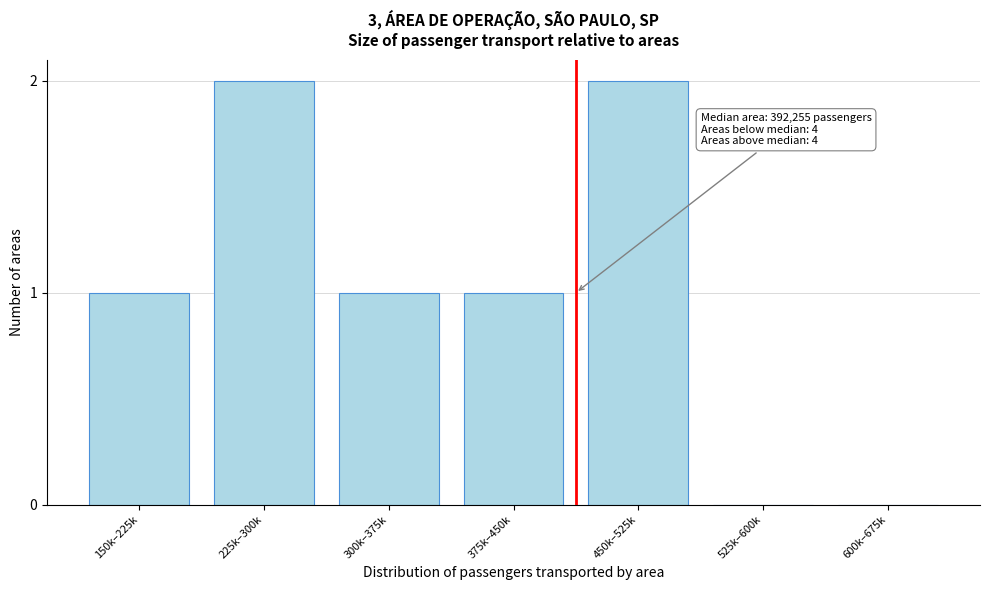

Reading left to right, what are all the values shown in this chart?

150k–225k=1	225k–300k=2	300k–375k=1	375k–450k=1	450k–525k=2	525k–600k=0	600k–675k=0